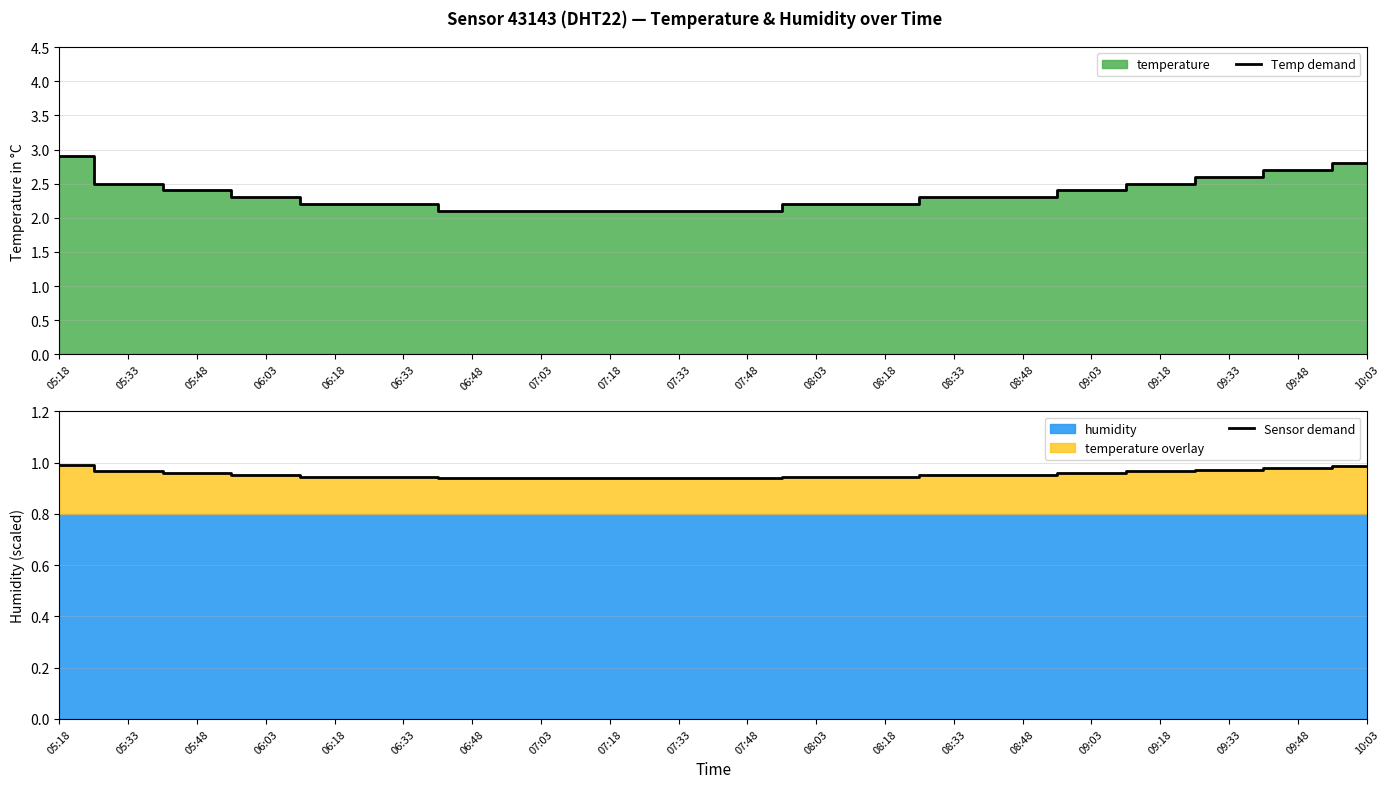

What is the label of the 11th point from the left?

07:48